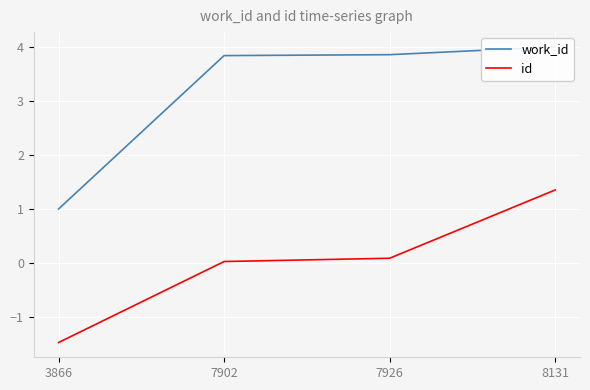

The value of id at 7926 is 0.2. True or false?

False